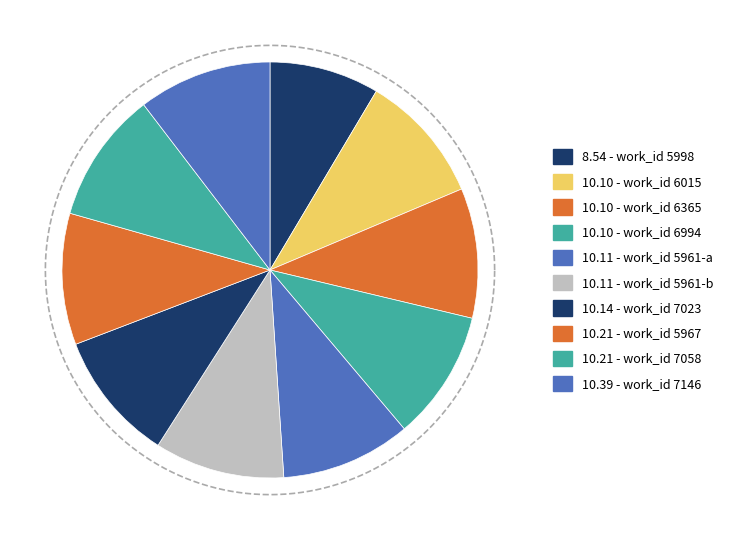

What portion of the pie excludes 5998?

91.5%